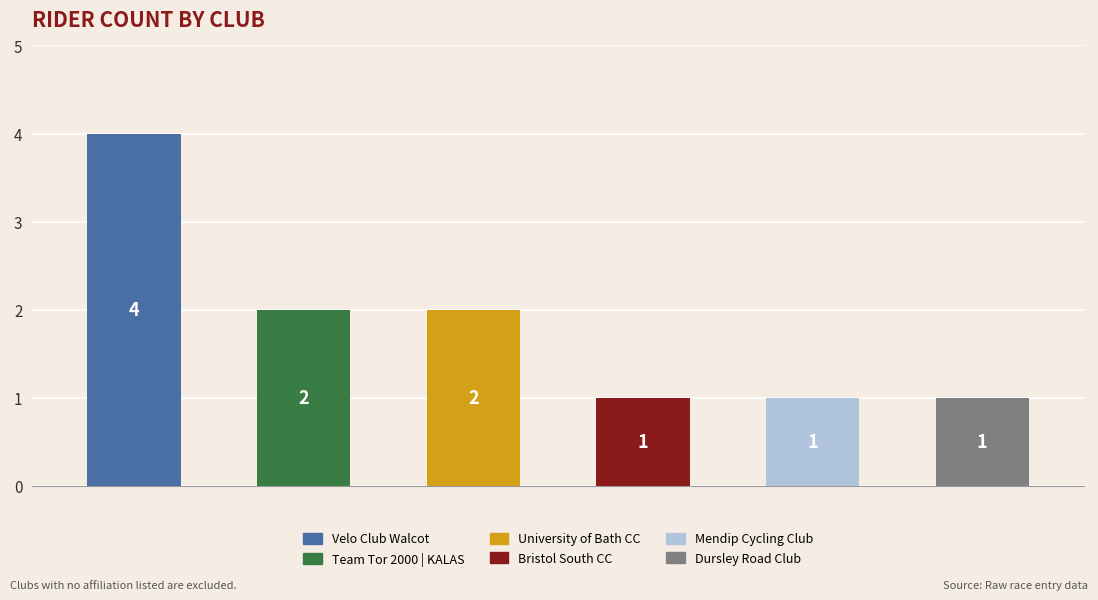

What is the difference between the maximum and second lowest values?

3